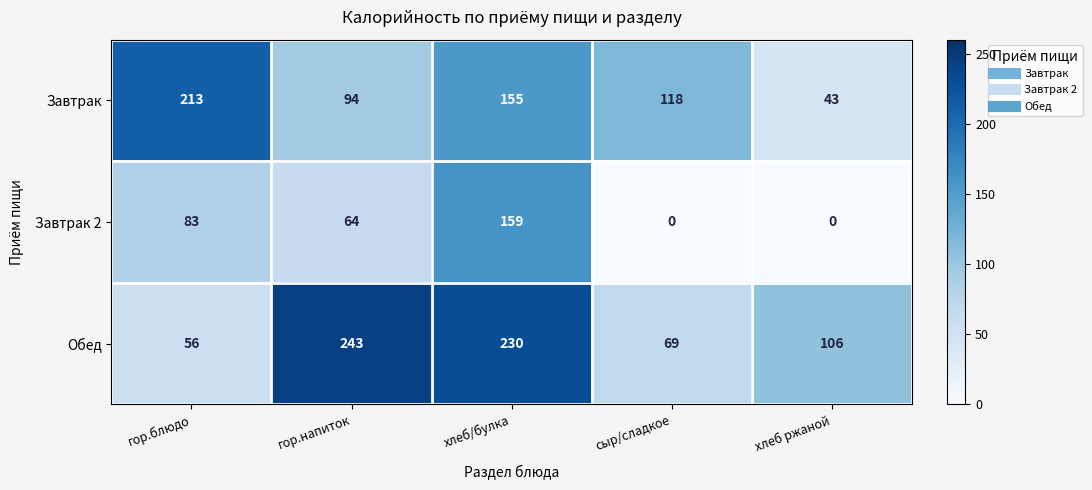

Which series has the widest spread of values?

Обед